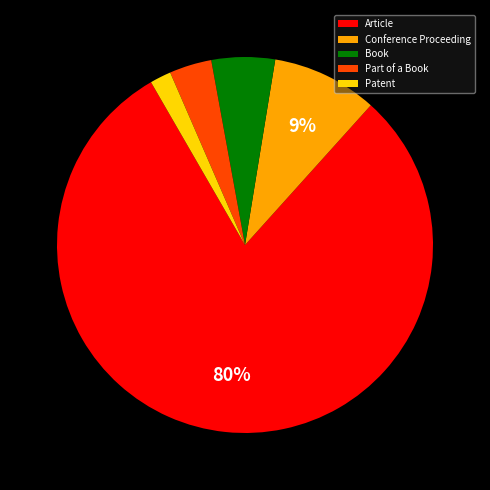

Is there a majority slice in this chart?

Yes